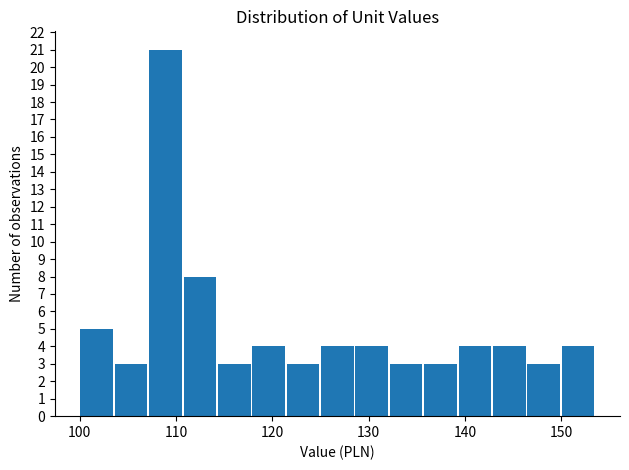

Read against the x-axis, roughly where is the centre of the tallest bar?

109